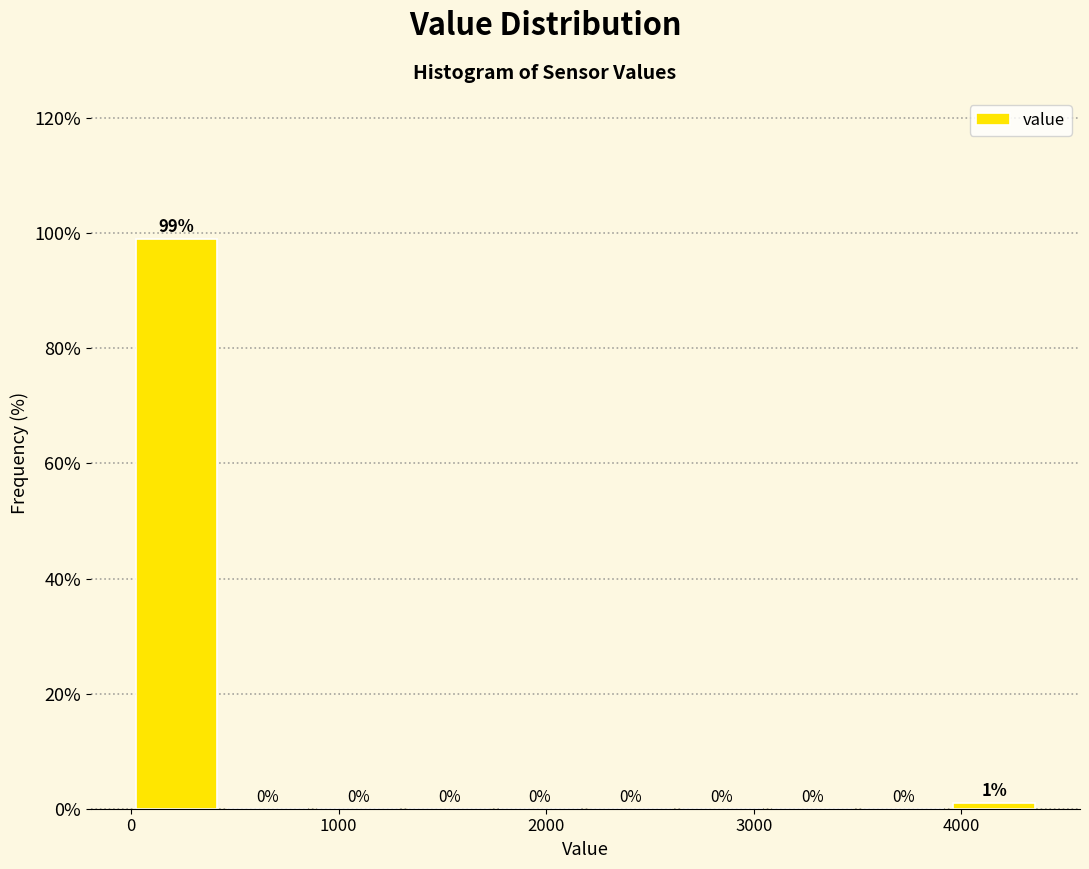

Over which range of the x-axis is the bar tallest?

0 to 400